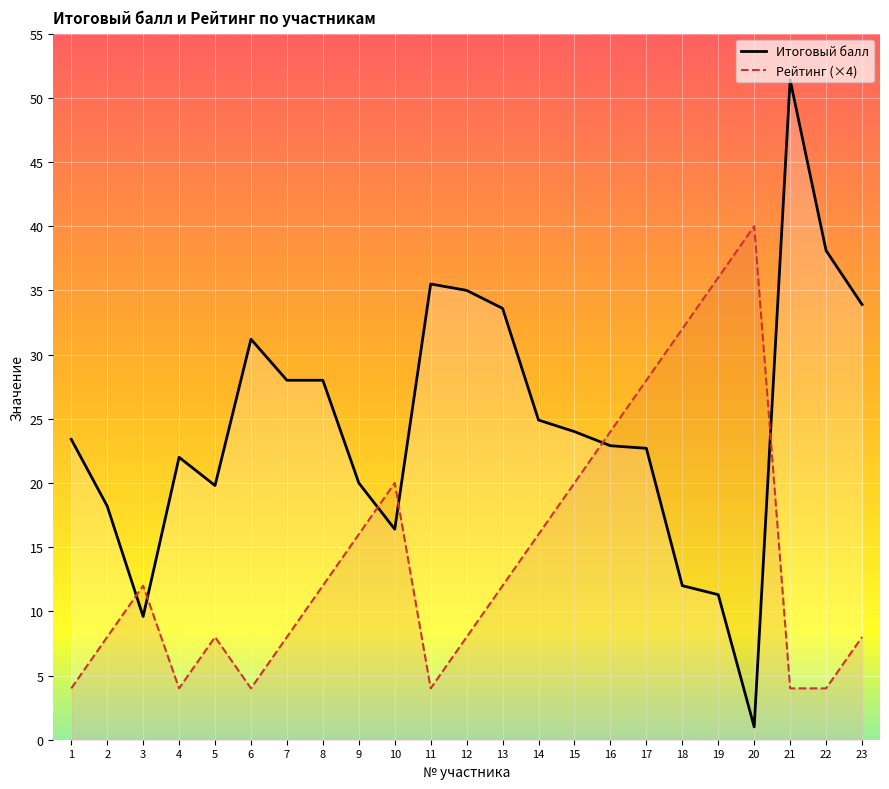

What is the average value of the Итоговый балл series?

24.5